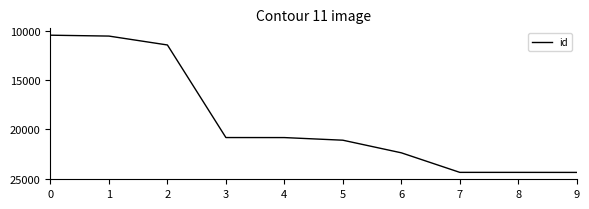

Is it true that the value at 7 is 24370?

True